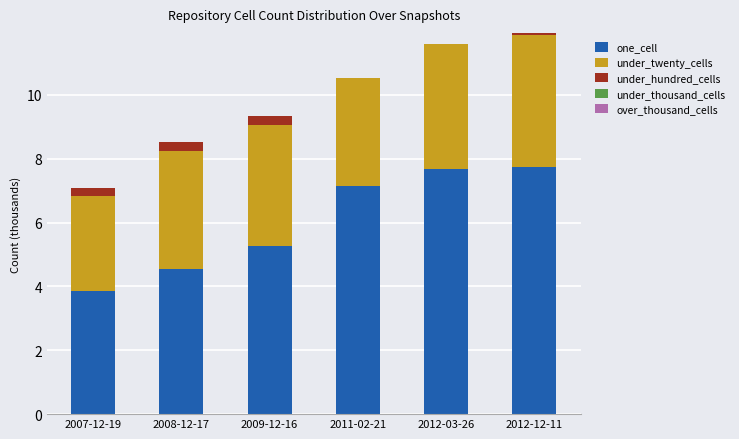

How many categories are shown in the chart?

6